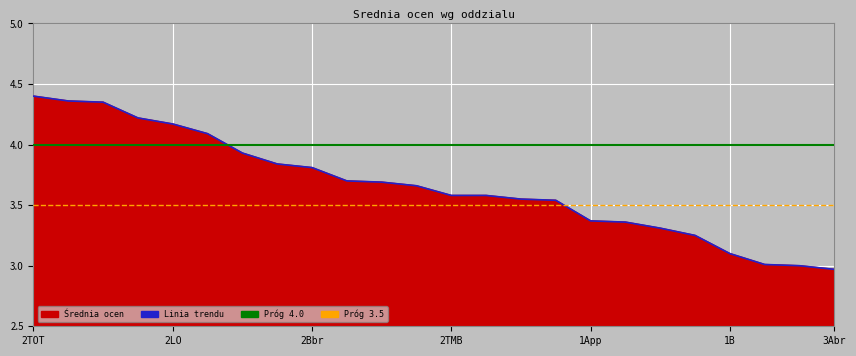

Between 1B and 2Bbr, which is larger?

2Bbr